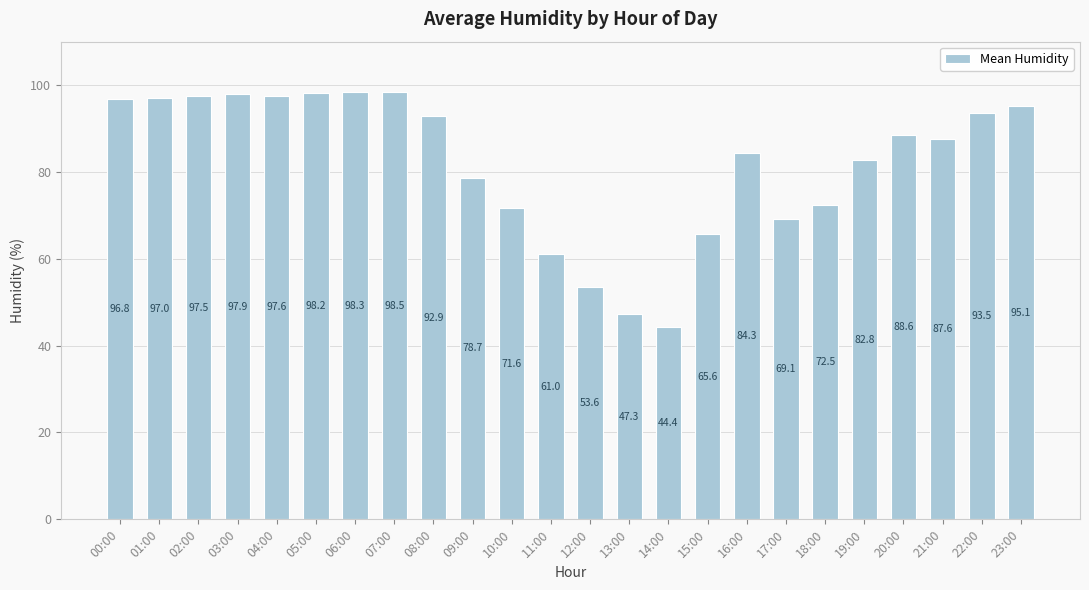

The value at 18:00 is 29.4. True or false?

False